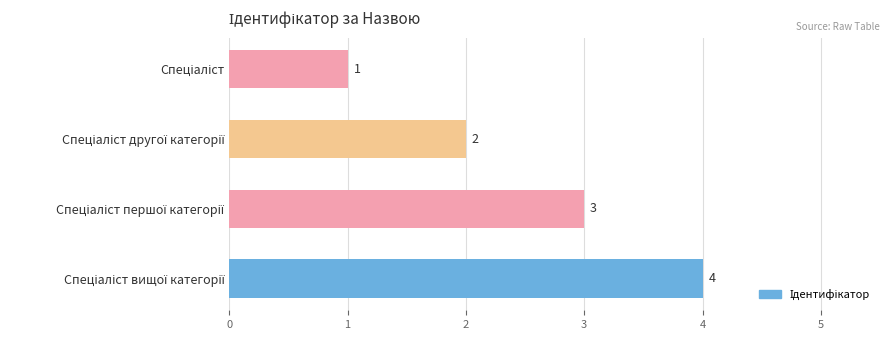

What is the value of the 3rd bar from the top?

3